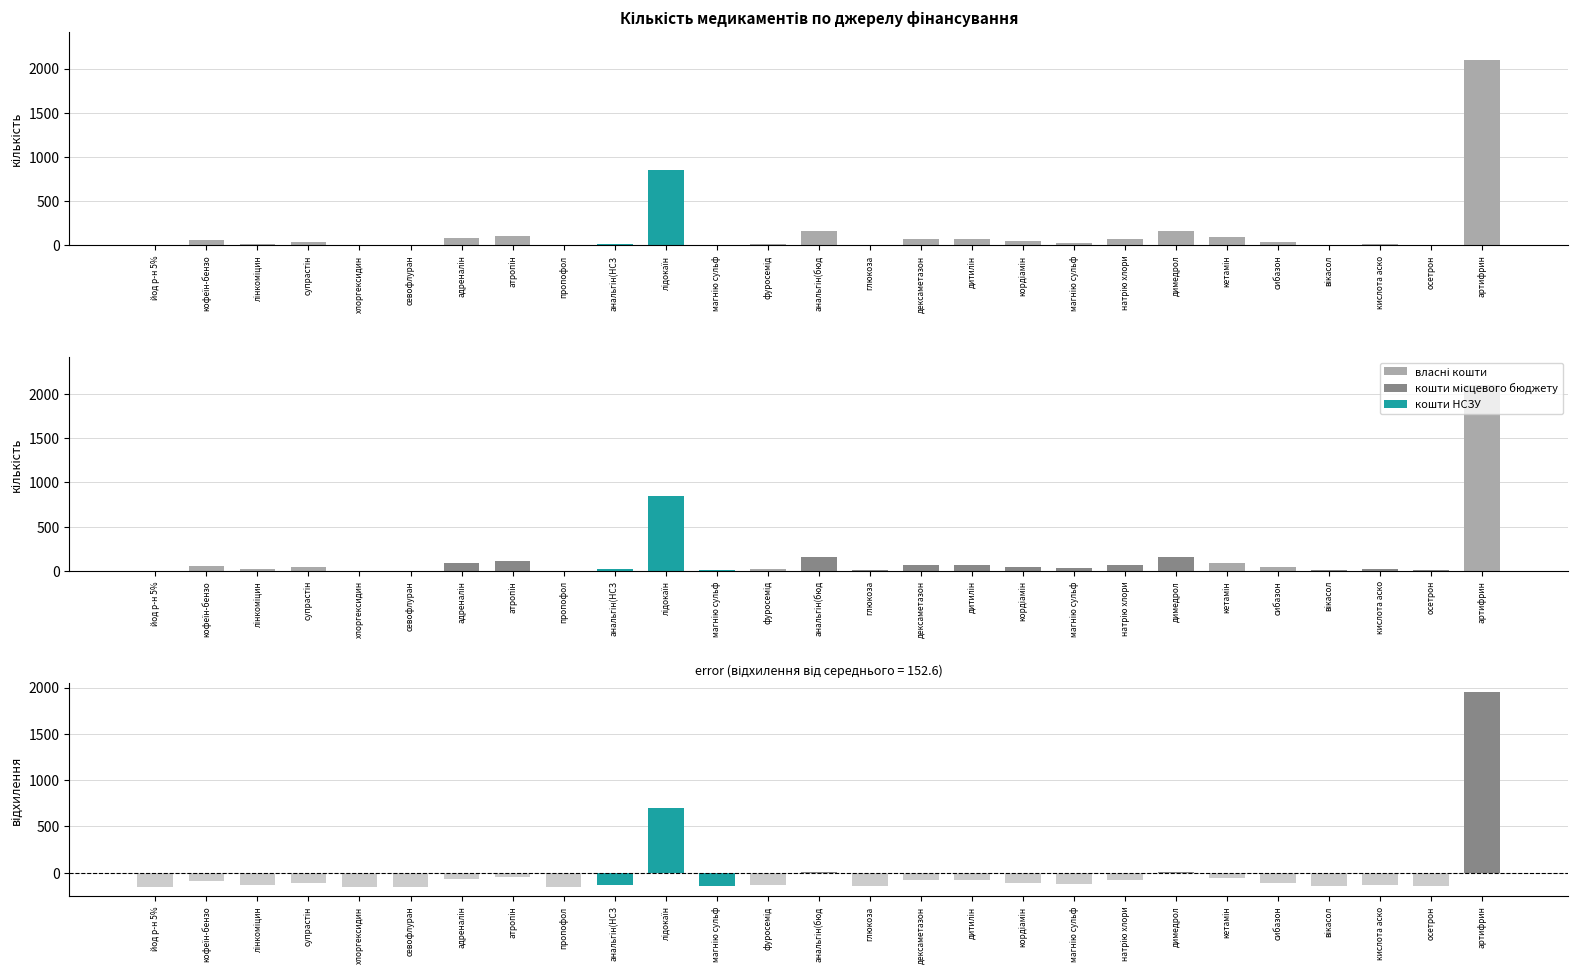

Reading left to right, what are all the values shown in this chart?

quantity: йод р-н 5%=4.0	кофеїн-бензо=60.0	лінкоміцин=20.0	супрастін=45.0	хлоргексидин=2.0	севофлуран=4.0	адреналін=86.0	атропін=110.0	пропофол=2.0	анальгін(НСЗ=20.0	лідокаїн=850.0	магнію сульф=10.0	фуросемід=20.0	анальгін(бюд=160.0	глюкоза=6.0	дексаметазон=70.0	дитилін=70.0	кордіамін=46.0	магнію сульф=30.0	натрію хлори=70.0	димедрол=160.0	кетамін=95.0	сибазон=41.0	вікасол=10.0	кислота аско=20.0	осетрон=10.0	артифрин=2100.0
власні кошти: йод р-н 5%=4.0	кофеїн-бензо=60.0	лінкоміцин=20.0	супрастін=45.0	хлоргексидин=2.0	севофлуран=4.0	адреналін=0.0	атропін=0.0	пропофол=2.0	анальгін(НСЗ=0.0	лідокаїн=0.0	магнію сульф=0.0	фуросемід=20.0	анальгін(бюд=0.0	глюкоза=0.0	дексаметазон=0.0	дитилін=0.0	кордіамін=0.0	магнію сульф=0.0	натрію хлори=0.0	димедрол=0.0	кетамін=95.0	сибазон=41.0	вікасол=0.0	кислота аско=0.0	осетрон=0.0	артифрин=2100.0
кошти місцевого бюджету: йод р-н 5%=0.0	кофеїн-бензо=0.0	лінкоміцин=0.0	супрастін=0.0	хлоргексидин=0.0	севофлуран=0.0	адреналін=86.0	атропін=110.0	пропофол=0.0	анальгін(НСЗ=0.0	лідокаїн=0.0	магнію сульф=0.0	фуросемід=0.0	анальгін(бюд=160.0	глюкоза=6.0	дексаметазон=70.0	дитилін=70.0	кордіамін=46.0	магнію сульф=30.0	натрію хлори=70.0	димедрол=160.0	кетамін=0.0	сибазон=0.0	вікасол=10.0	кислота аско=20.0	осетрон=10.0	артифрин=0.0
кошти НСЗУ: йод р-н 5%=0.0	кофеїн-бензо=0.0	лінкоміцин=0.0	супрастін=0.0	хлоргексидин=0.0	севофлуран=0.0	адреналін=0.0	атропін=0.0	пропофол=0.0	анальгін(НСЗ=20.0	лідокаїн=850.0	магнію сульф=10.0	фуросемід=0.0	анальгін(бюд=0.0	глюкоза=0.0	дексаметазон=0.0	дитилін=0.0	кордіамін=0.0	магнію сульф=0.0	натрію хлори=0.0	димедрол=0.0	кетамін=0.0	сибазон=0.0	вікасол=0.0	кислота аско=0.0	осетрон=0.0	артифрин=0.0
відхилення від середнього: йод р-н 5%=-148.6	кофеїн-бензо=-92.6	лінкоміцин=-132.6	супрастін=-107.6	хлоргексидин=-150.6	севофлуран=-148.6	адреналін=-66.6	атропін=-42.6	пропофол=-150.6	анальгін(НСЗ=-132.6	лідокаїн=697.4	магнію сульф=-142.6	фуросемід=-132.6	анальгін(бюд=7.4	глюкоза=-146.6	дексаметазон=-82.6	дитилін=-82.6	кордіамін=-106.6	магнію сульф=-122.6	натрію хлори=-82.6	димедрол=7.4	кетамін=-57.6	сибазон=-111.6	вікасол=-142.6	кислота аско=-132.6	осетрон=-142.6	артифрин=1947.4